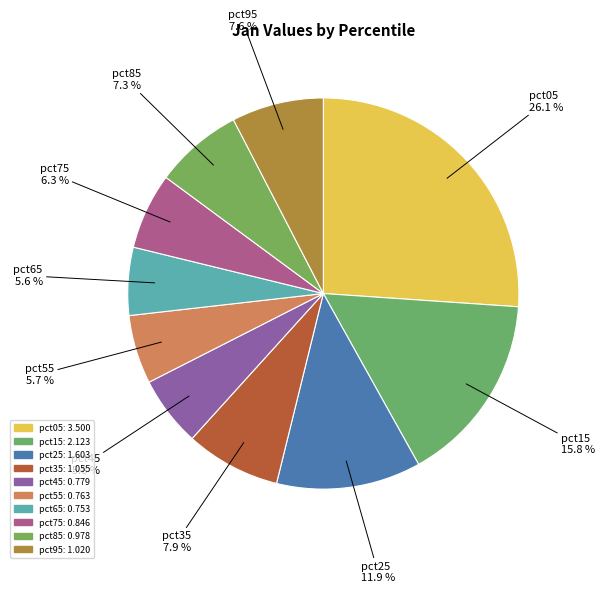

What is the largest slice in the pie chart?

pct05